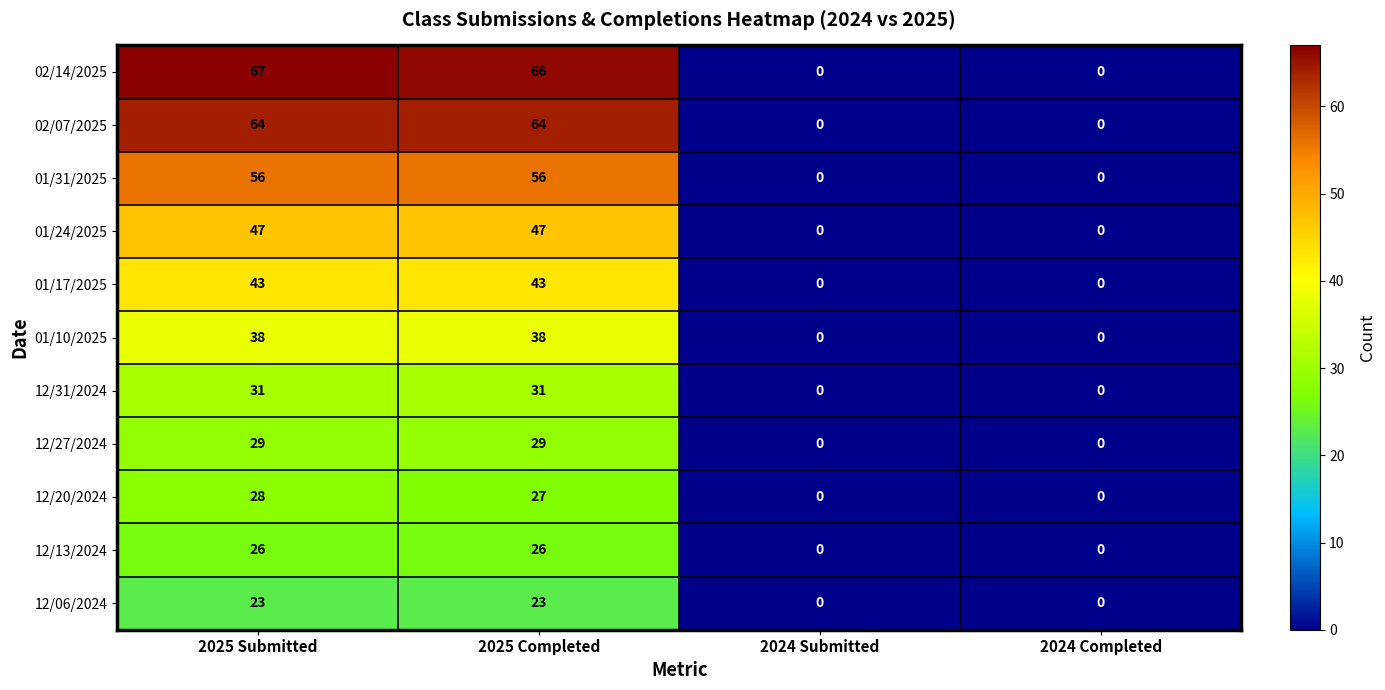

Is it true that 12/31/2024 equals 31 at 2025 Completed?

True